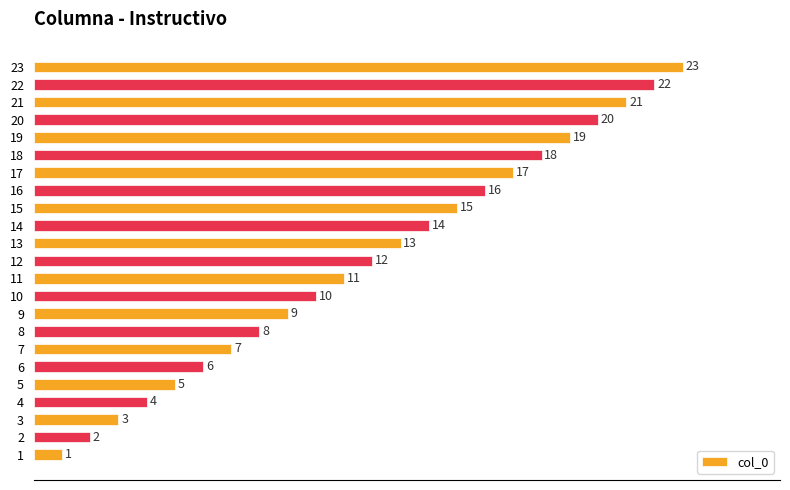

What is the smallest value displayed?

1